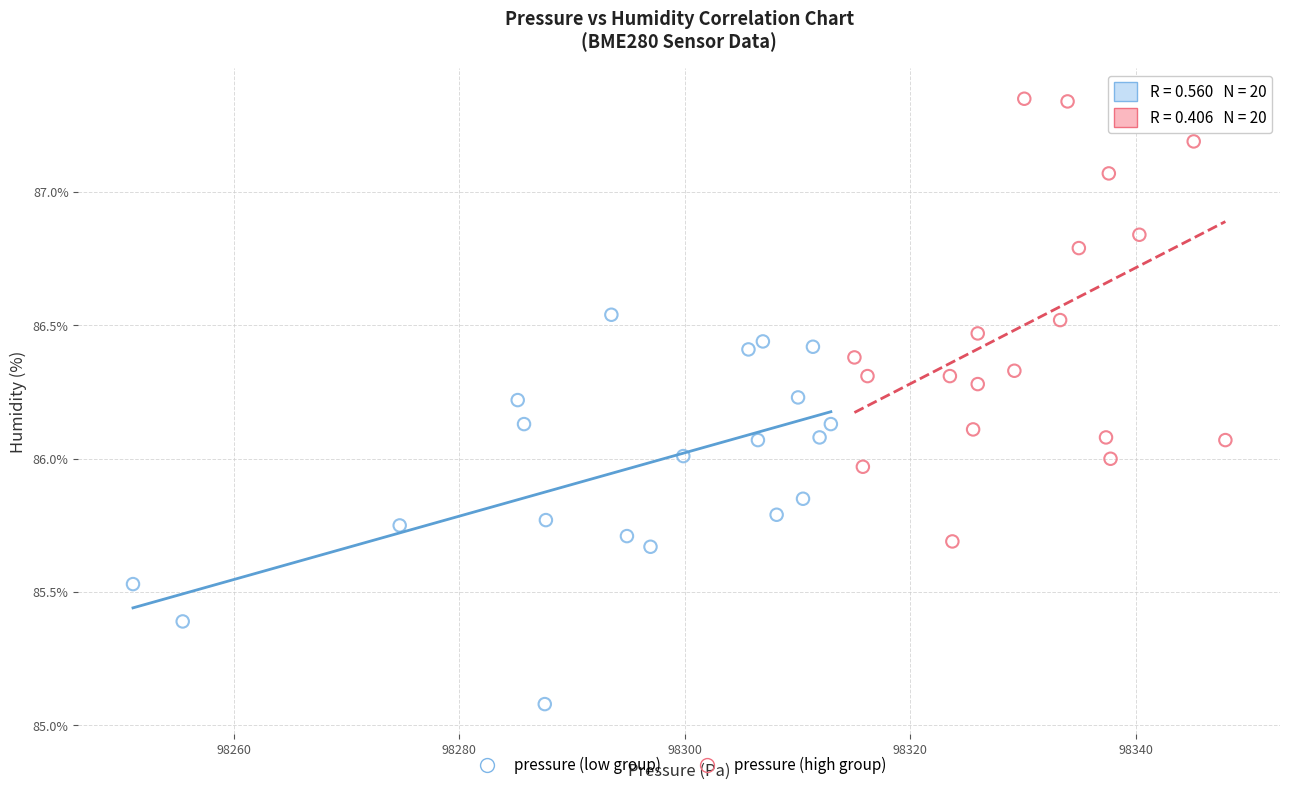

Which series contains the lowest Y value?

pressure (low group)